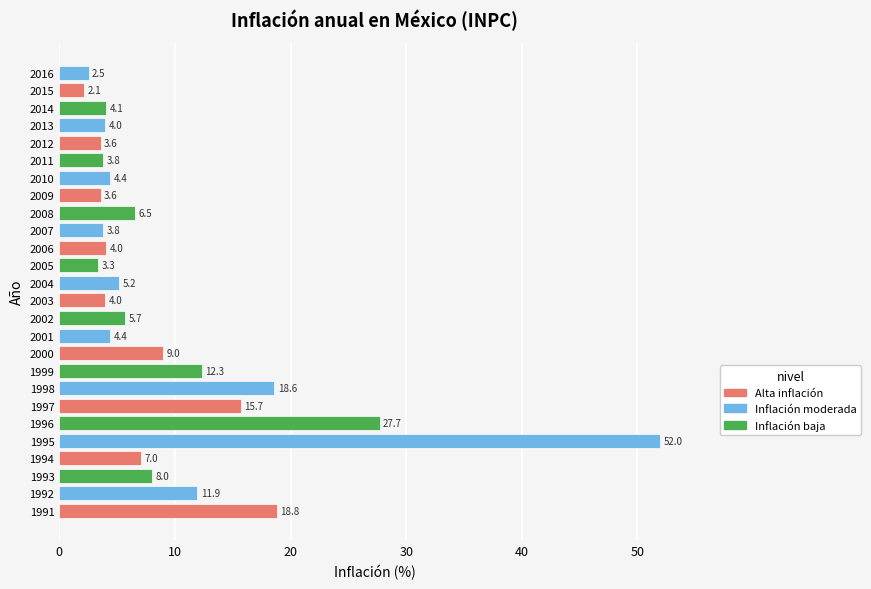

Which label corresponds to the smallest value in the chart?

2015